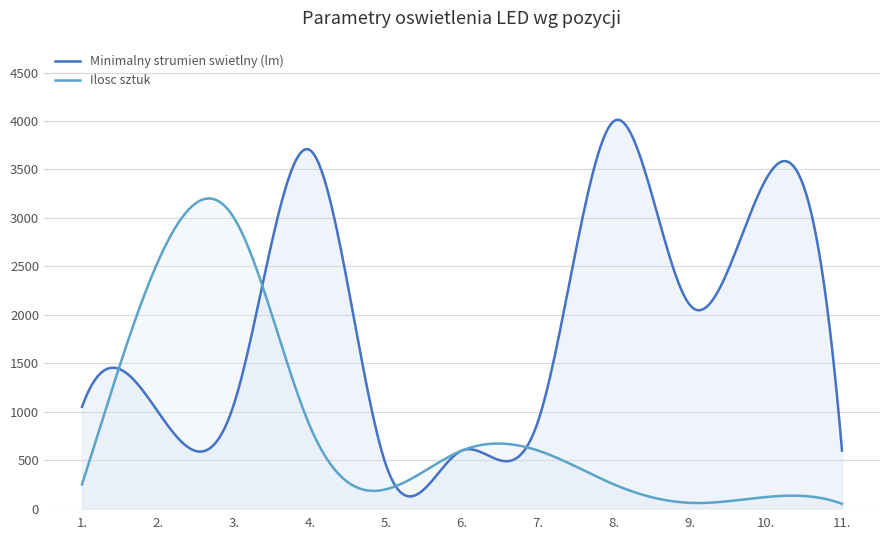

True or false: Ilosc sztuk has more than 2 interior local peaks.

True